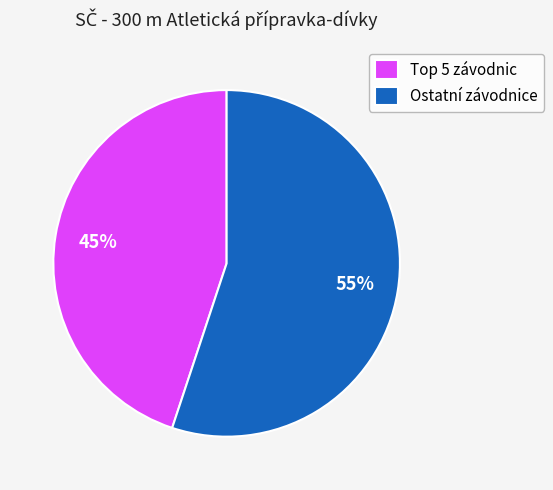

Rank the categories by value from lowest to highest.

Top 5 závodnic, Ostatní závodnice